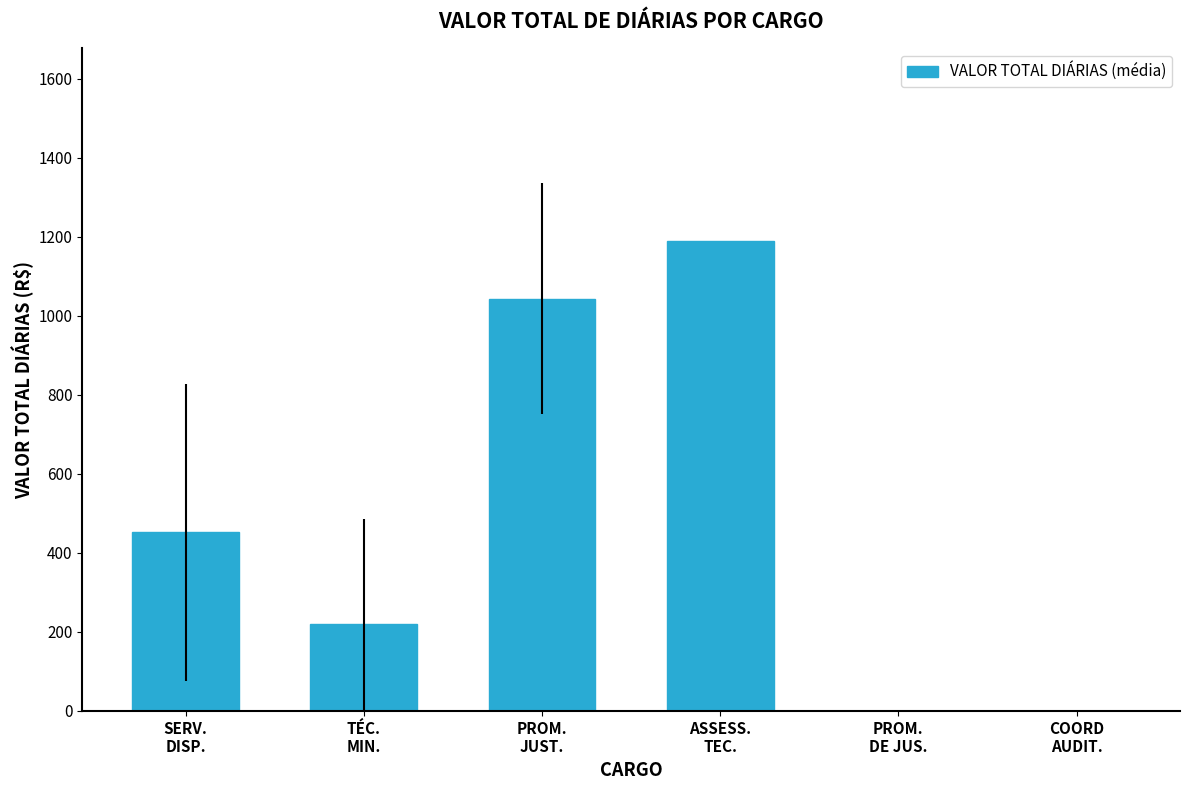

Where is the data nearest to the value 594?

SERV.
DISP.